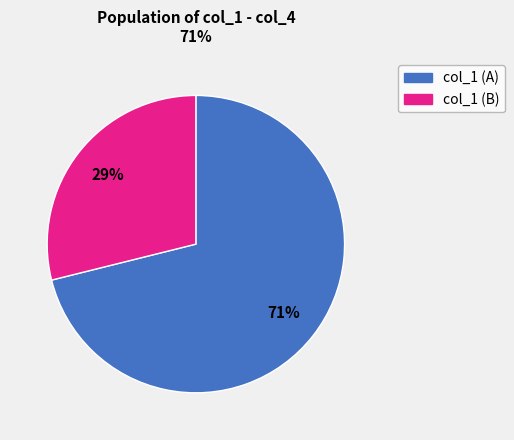

To the nearest percent, what is the difference between the largest and smallest slice percentages?

42%